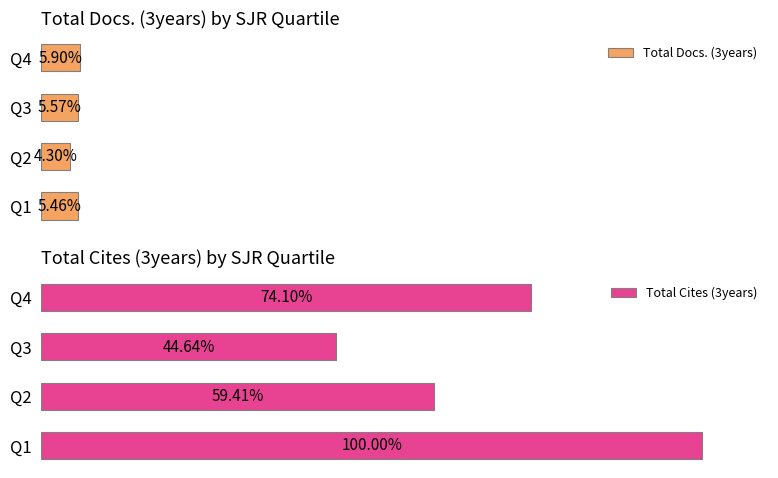

Is the value of Total Docs. (3years) at Q1 greater than the value of Total Cites (3years) at Q1?

No